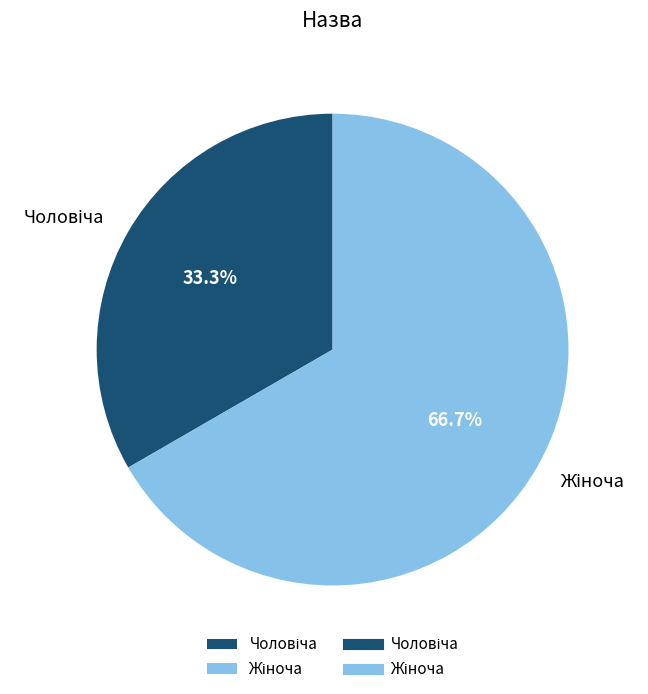

Is there any slice that represents more than half of the pie?

Yes